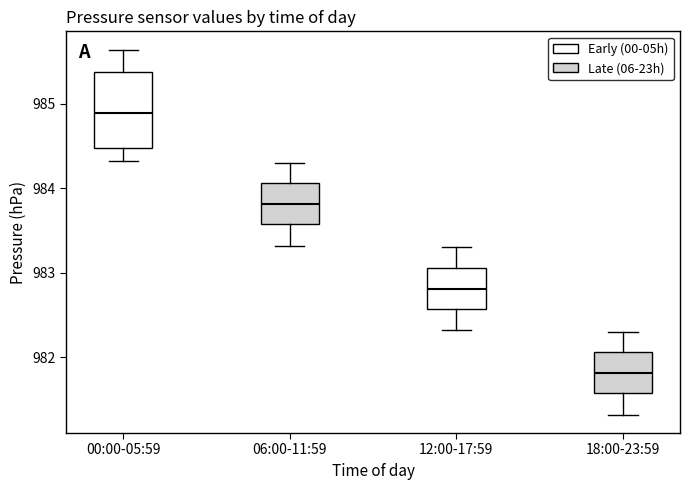

Where does the upper whisker of the box for 00:00-05:59 end on the y-axis? The values are not printed on the chart, so give them approximately, as read against the axis.

985.6